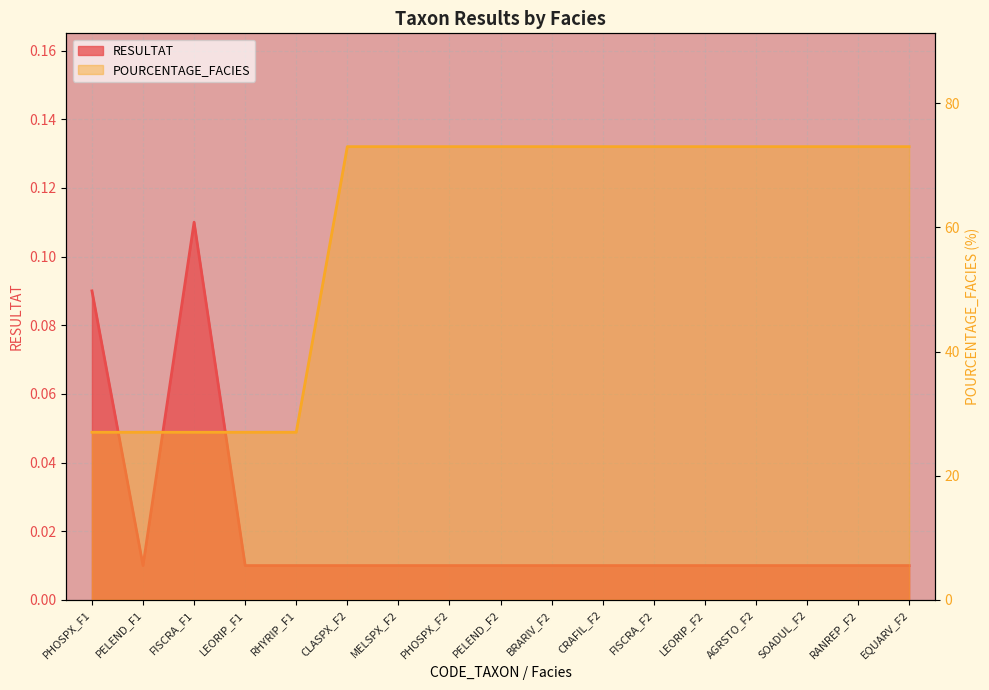

List the series in order of their peak value, lowest first.

RESULTAT, POURCENTAGE_FACIES